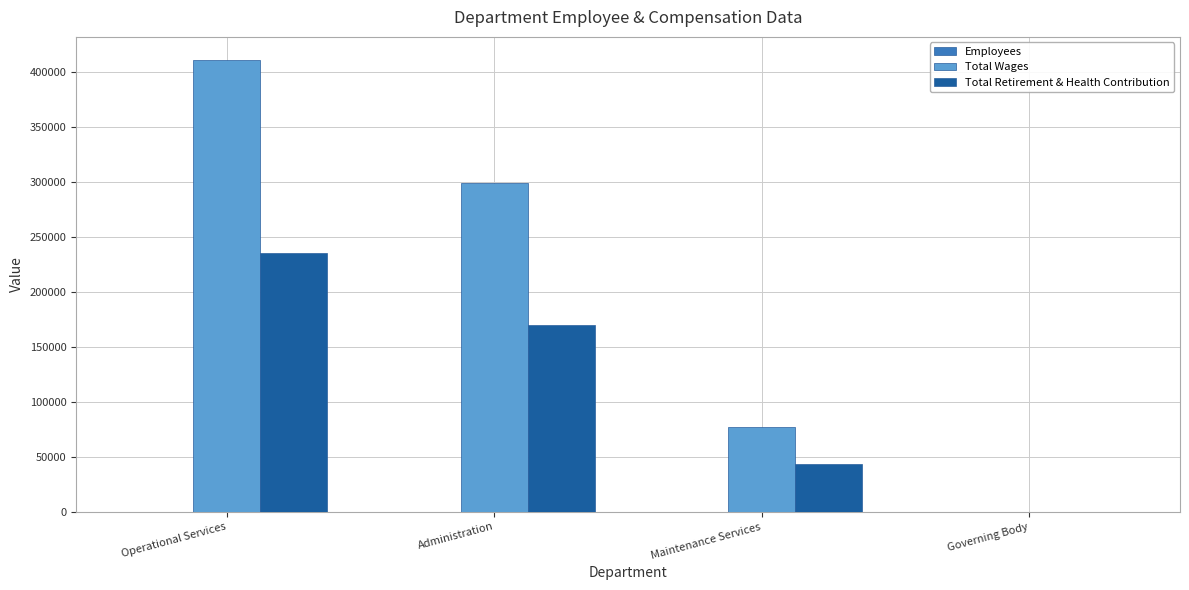

Between Maintenance Services and Governing Body, which series saw the biggest shift?

Total Wages